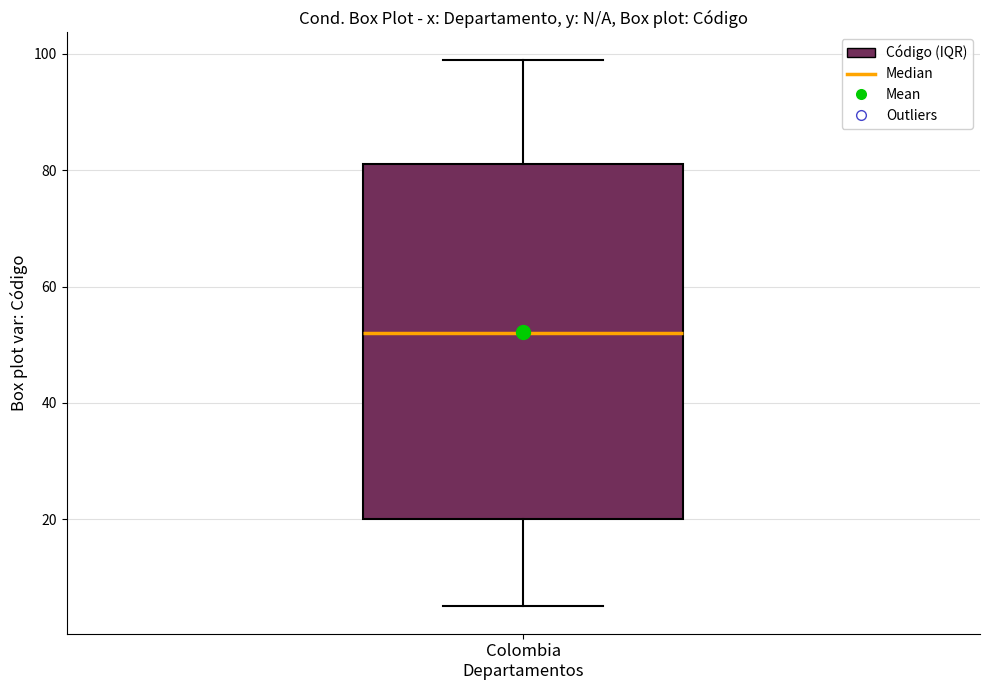

Where does the lower whisker of the box for Colombia Departamentos end on the y-axis? The values are not printed on the chart, so give them approximately, as read against the axis.

6